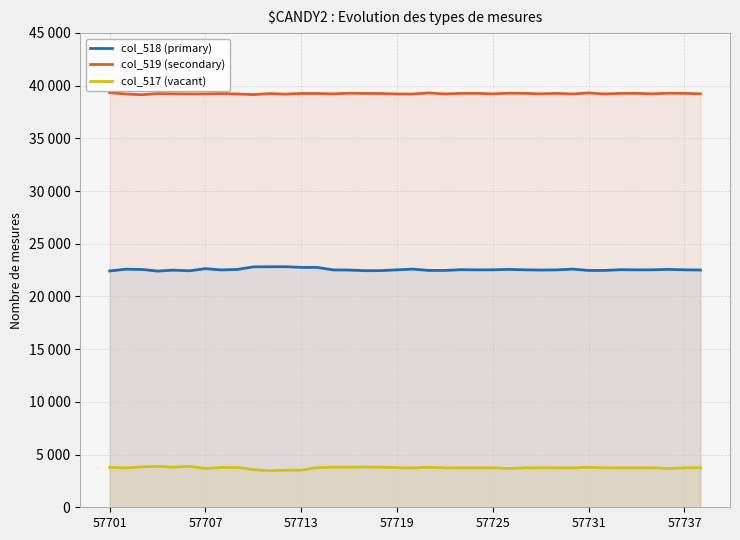

How many lines are shown in the chart?

3